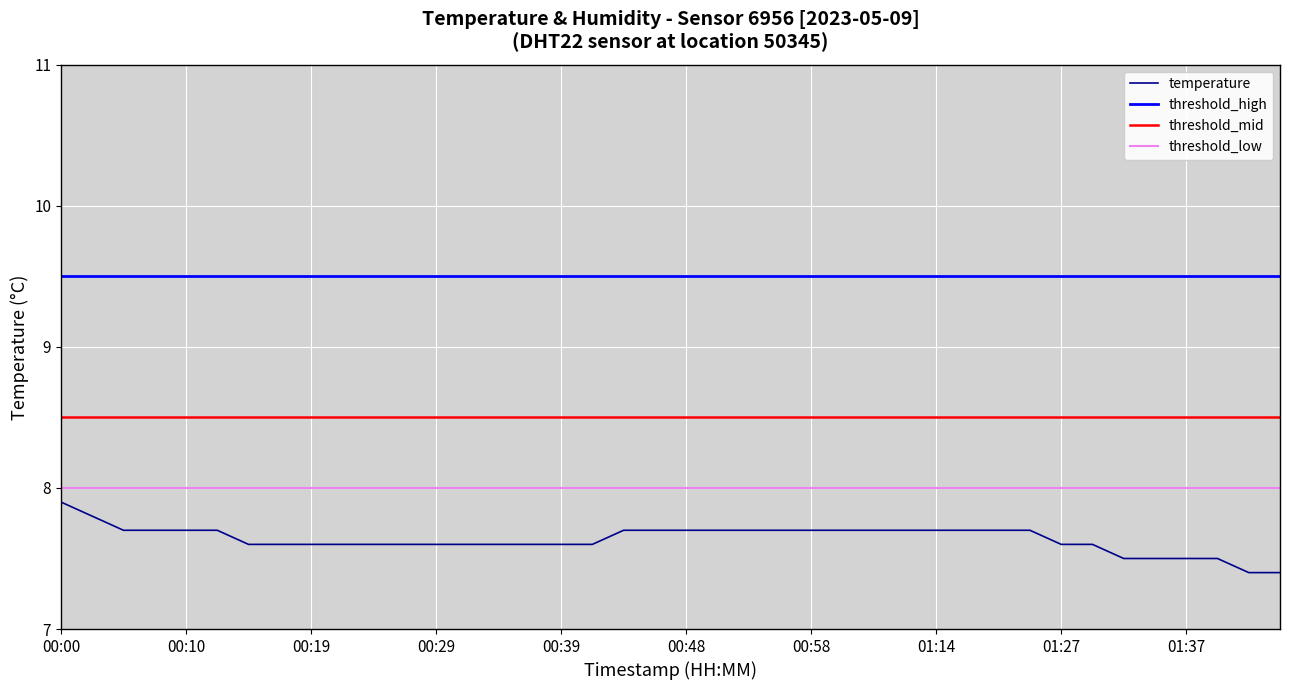

True or false: the data has more than 2 interior local peaks.

False